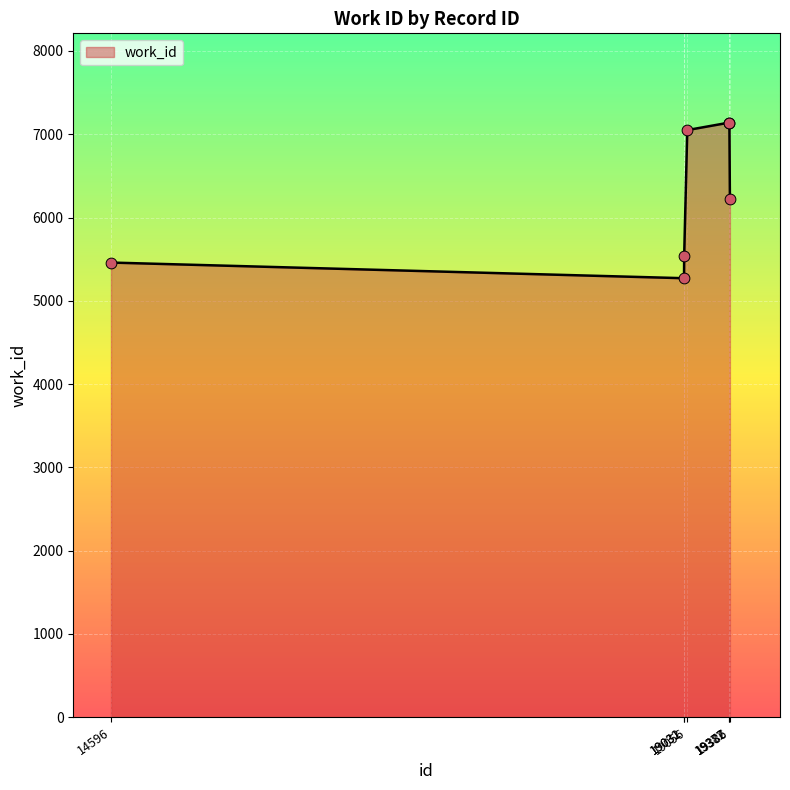

What is the change in value from 19056 to 19382?

+91